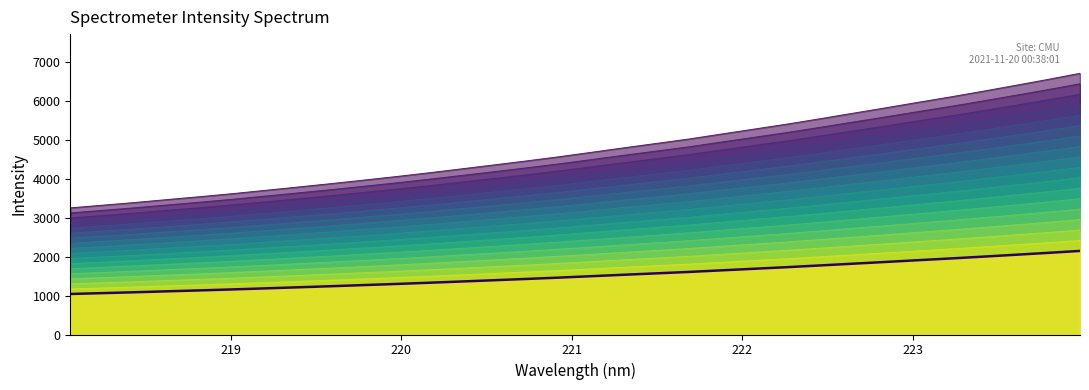

What is the value of the 1st point from the left?

2866.8